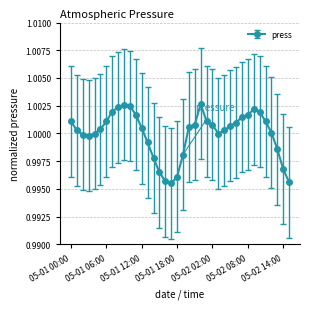

What is the sum of all values?

38.0